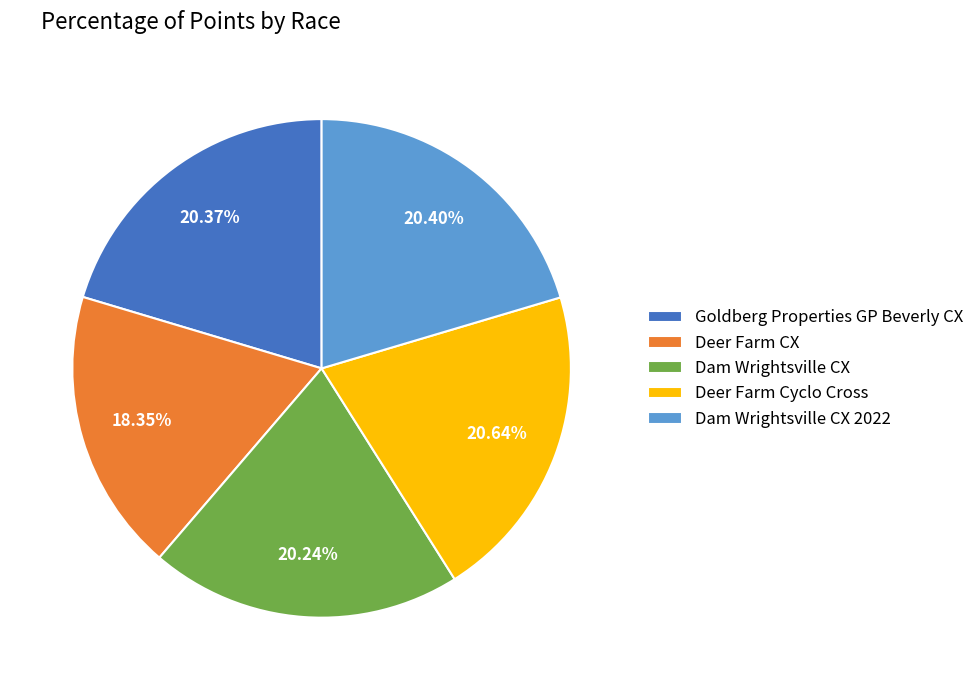

To the nearest percent, what is the combined percentage of Dam Wrightsville CX and Dam Wrightsville CX 2022?

41%